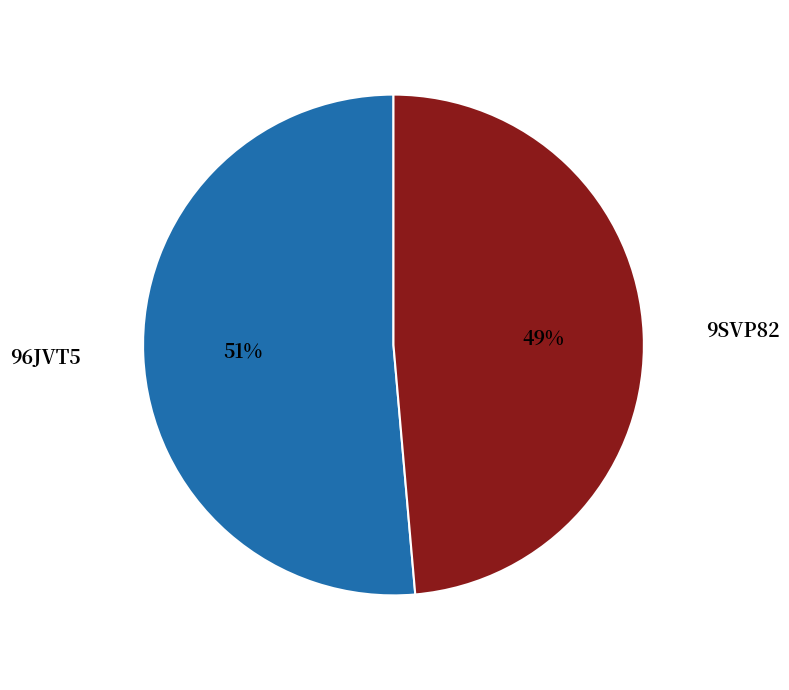

Count the number of slices in the pie.

2